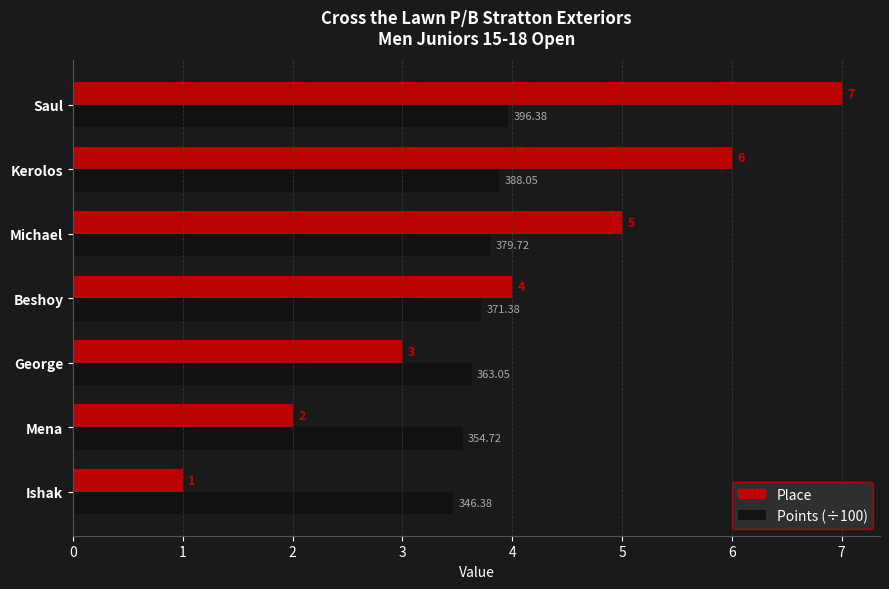

Rank the categories by Points (÷100) value from lowest to highest.

Ishak, Mena, George, Beshoy, Michael, Kerolos, Saul